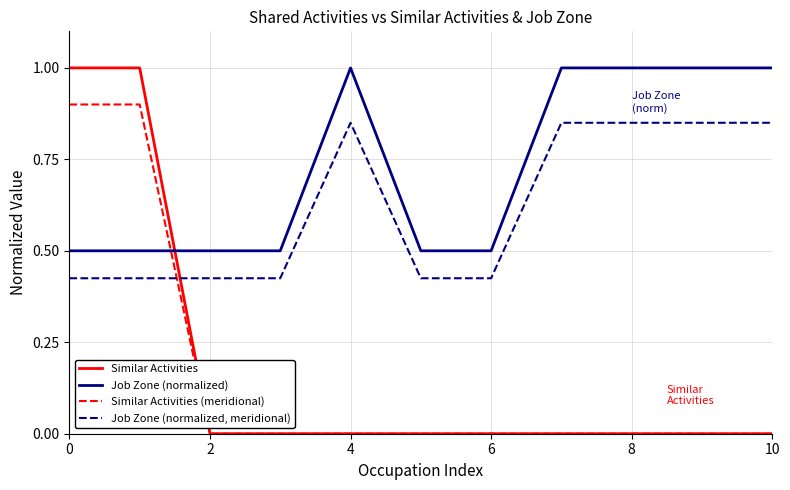

What are all the series names shown in the legend?

Similar Activities, Job Zone (normalized), Similar Activities (meridional), Job Zone (normalized, meridional)